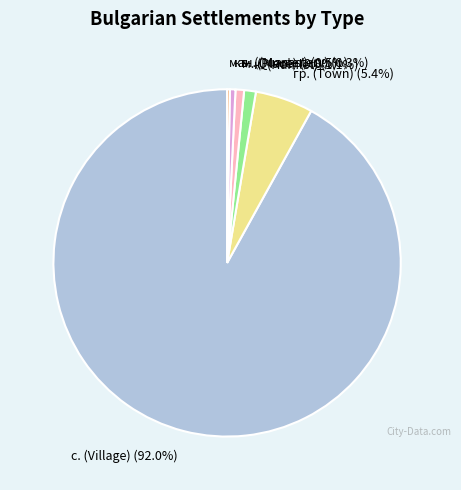

Does any single category account for the majority?

Yes